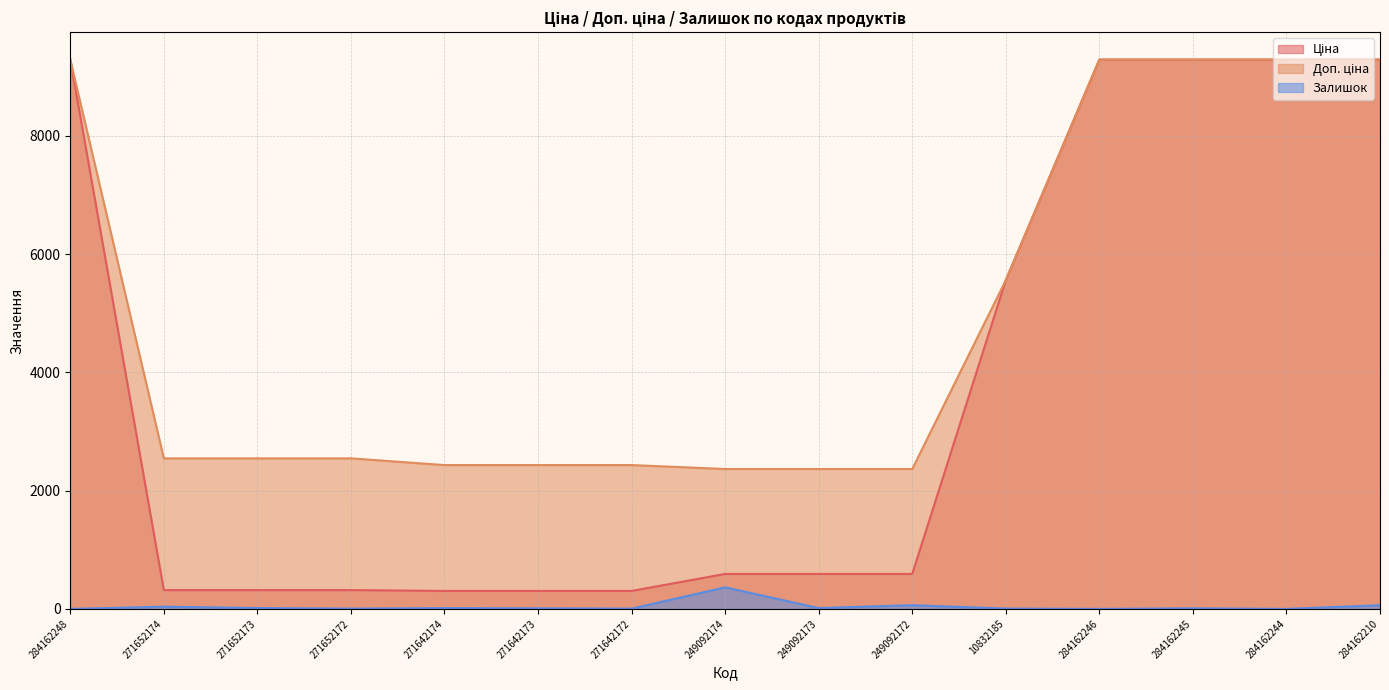

How many values in the Доп. ціна series are below 2546?

6